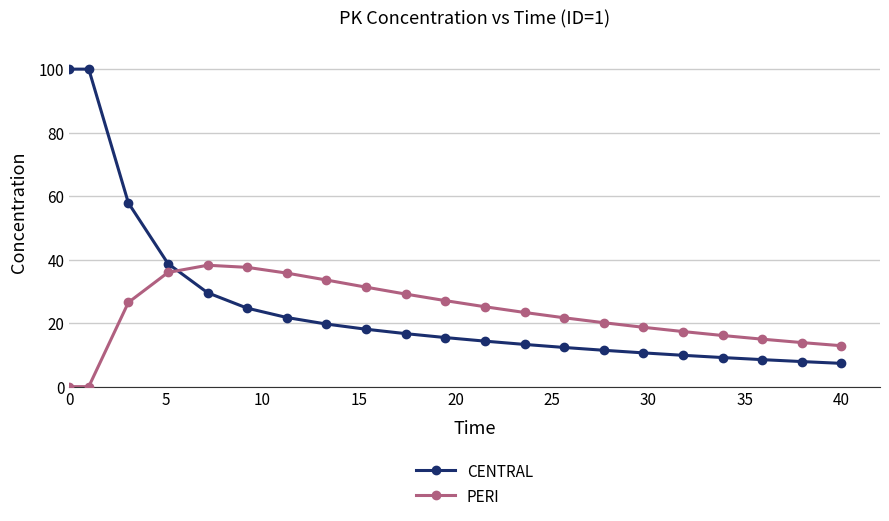

How many intersections are there between PERI and CENTRAL?

1